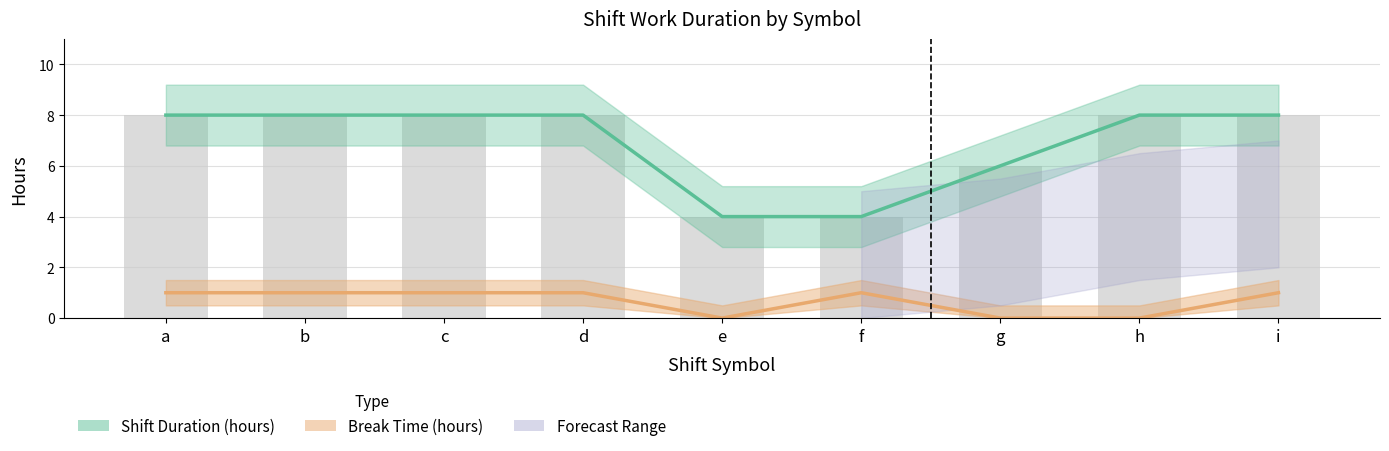

What is the sum of all Break Time (hours) values?

6.0